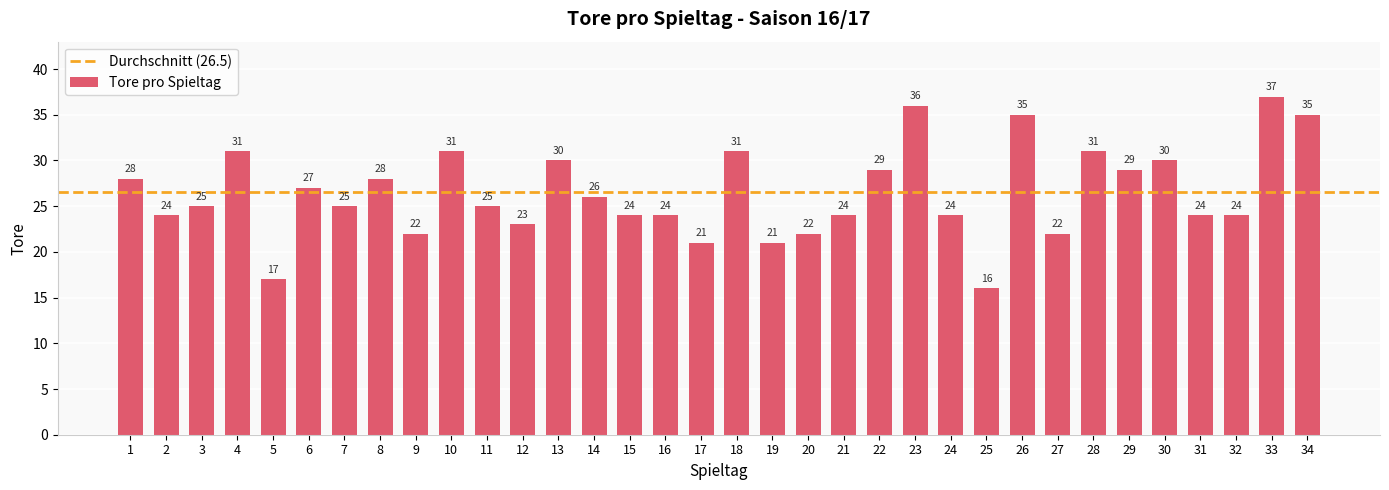

What is the difference between the maximum and minimum values?

21